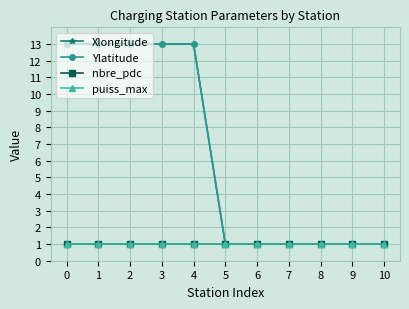

True or false: Ylatitude has a value of 13.0 at 3.

True